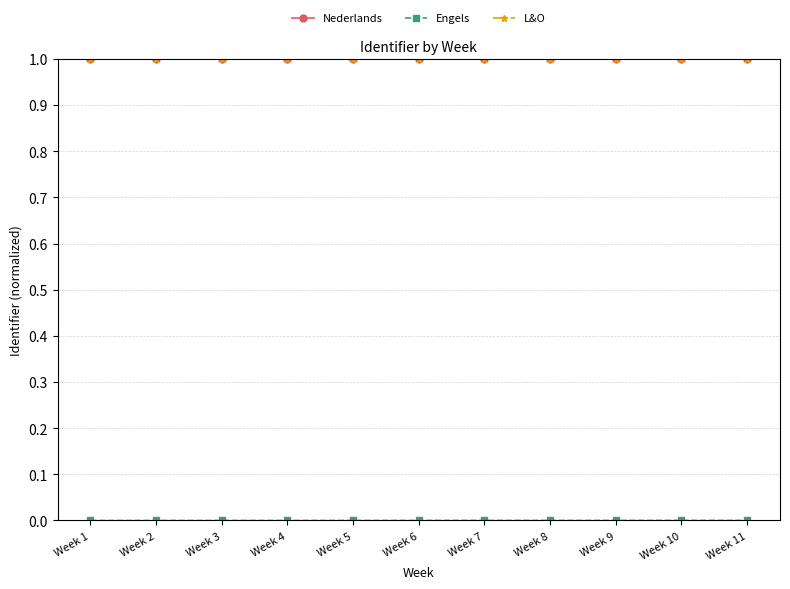

What is the maximum value for L&O?

1.0